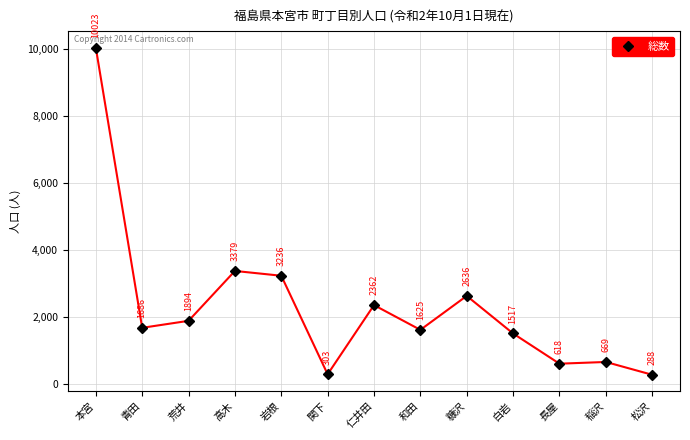

Reading right to left, transcribe all the data shown in this chart.

288	669	618	1517	2636	1625	2362	303	3236	3379	1894	1686	10023